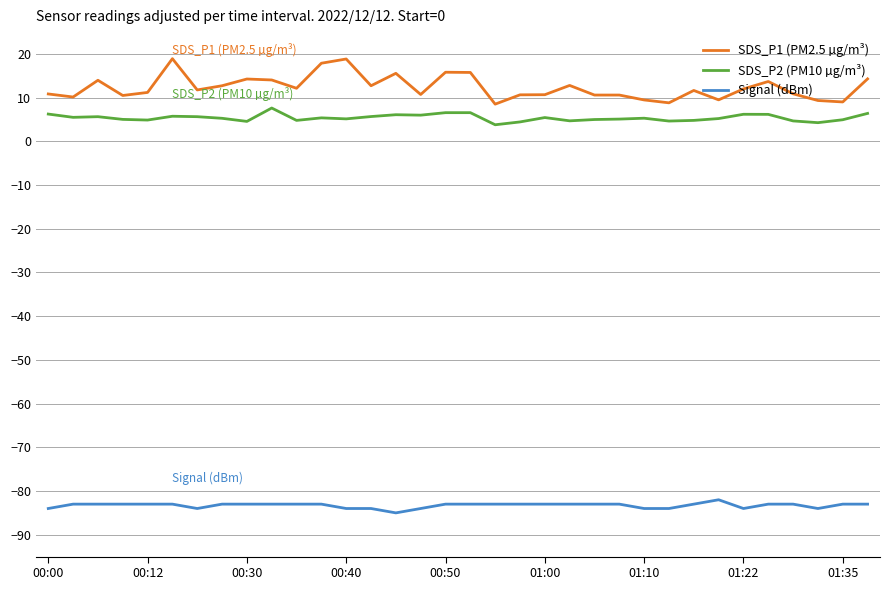

Which series has the largest total across all categories?

SDS_P1 (PM2.5 µg/m³)